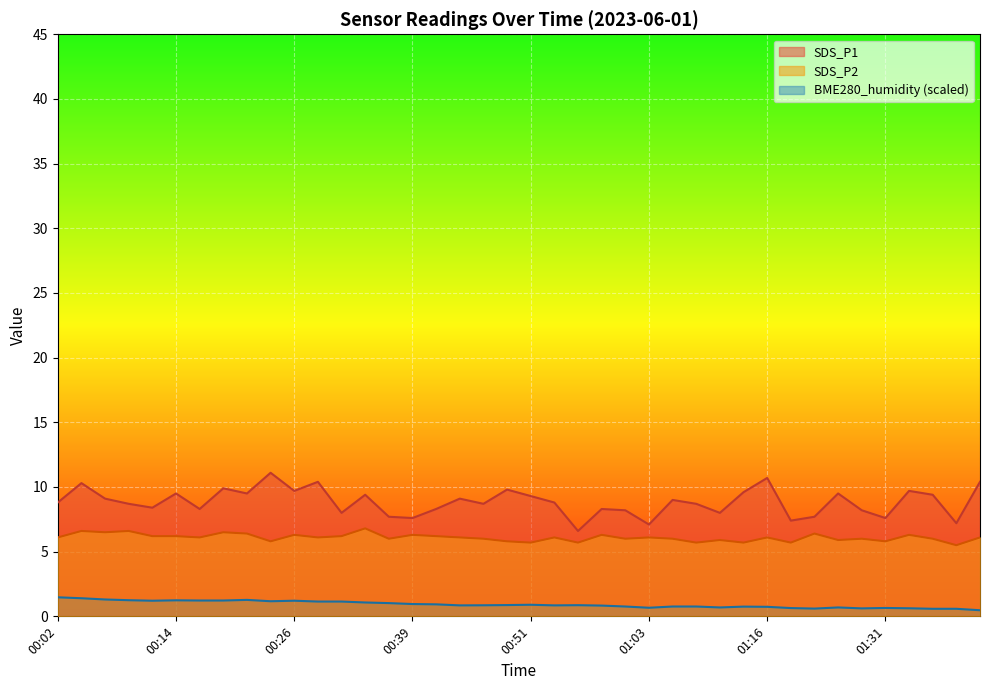

Between 00:48 and 00:29, which is larger?

00:29